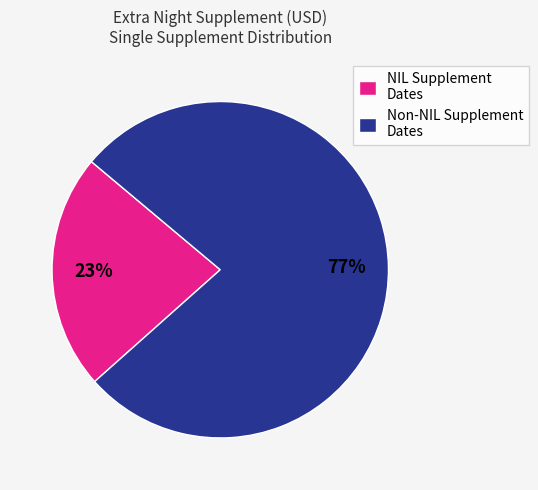

True or false: Non-NIL Supplement Dates accounts for 77% of the total.

True